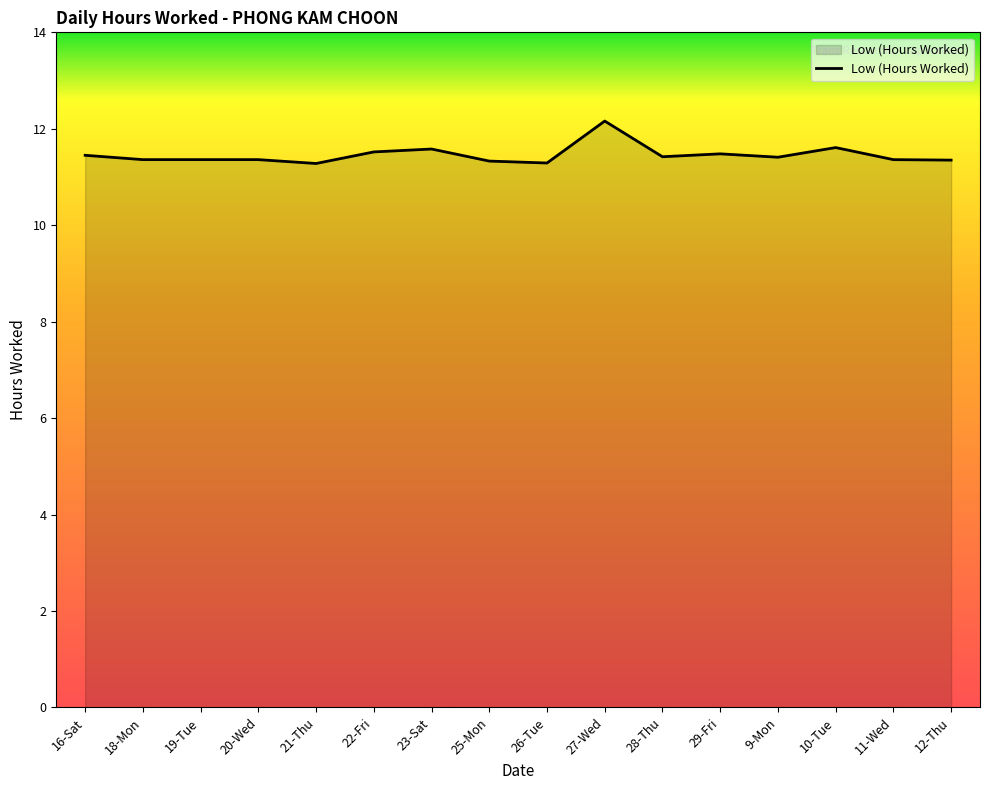

True or false: the data shows 19.7 at 20-Wed.

False